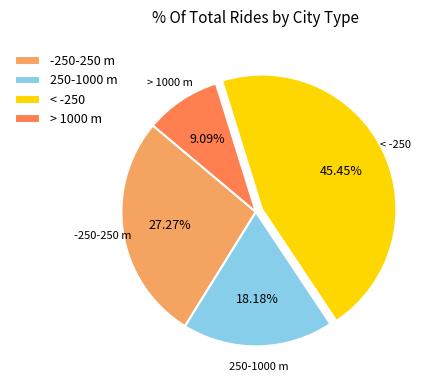

What is the largest slice in the pie chart?

< -250